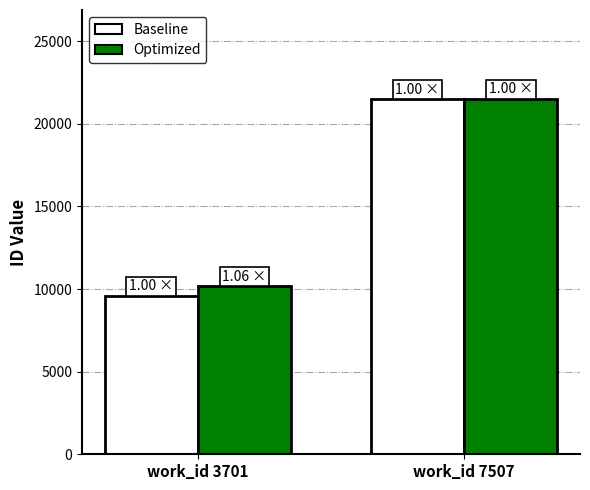

Which series has the largest total across all categories?

Optimized